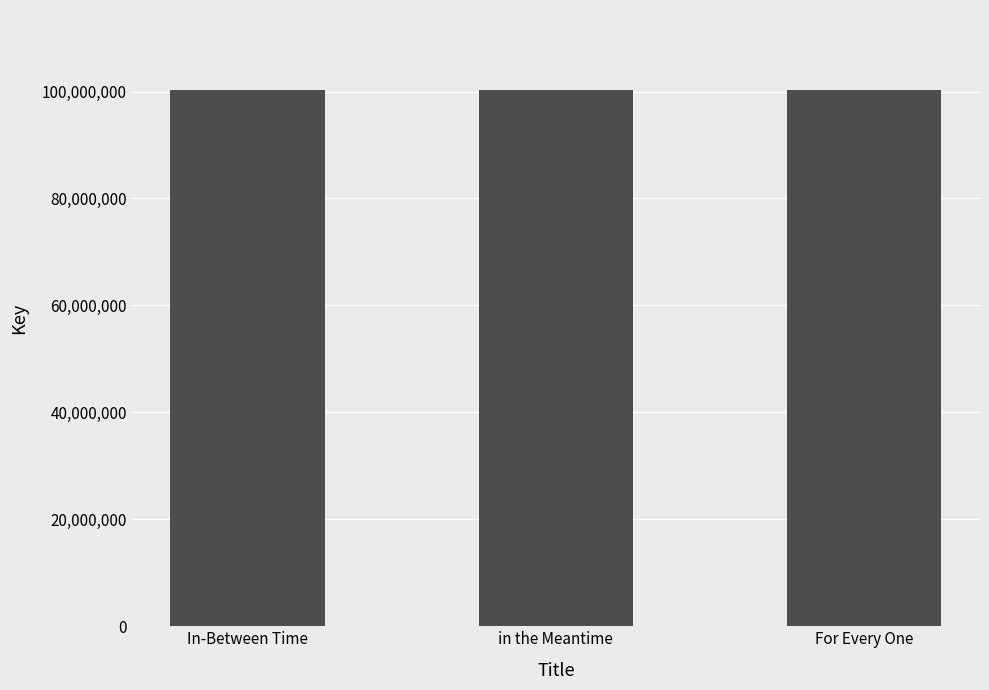

What is the average value?

100217065